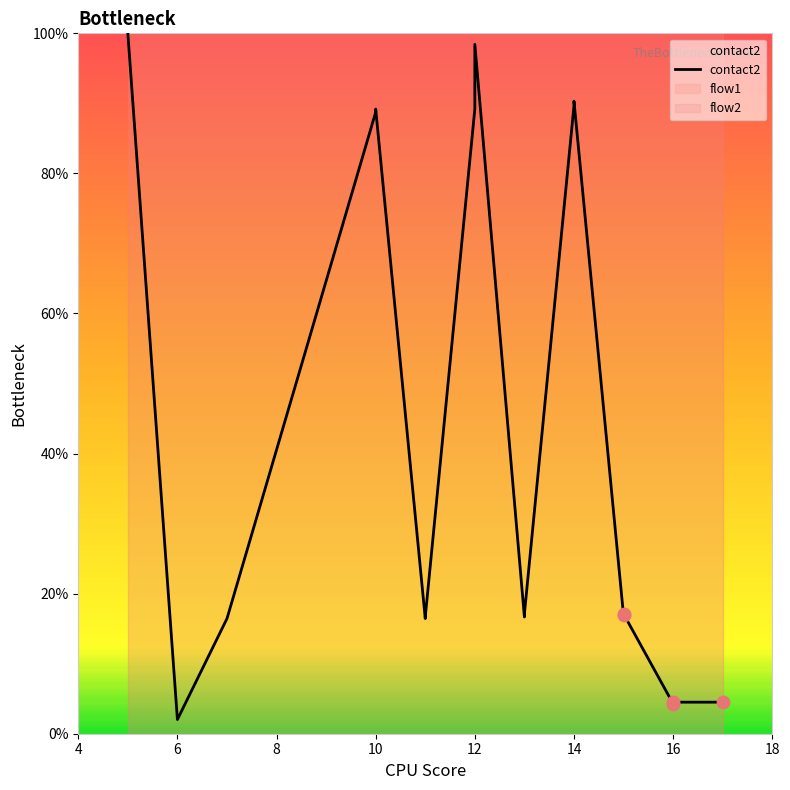

Between 14 and 17, which is larger?

14